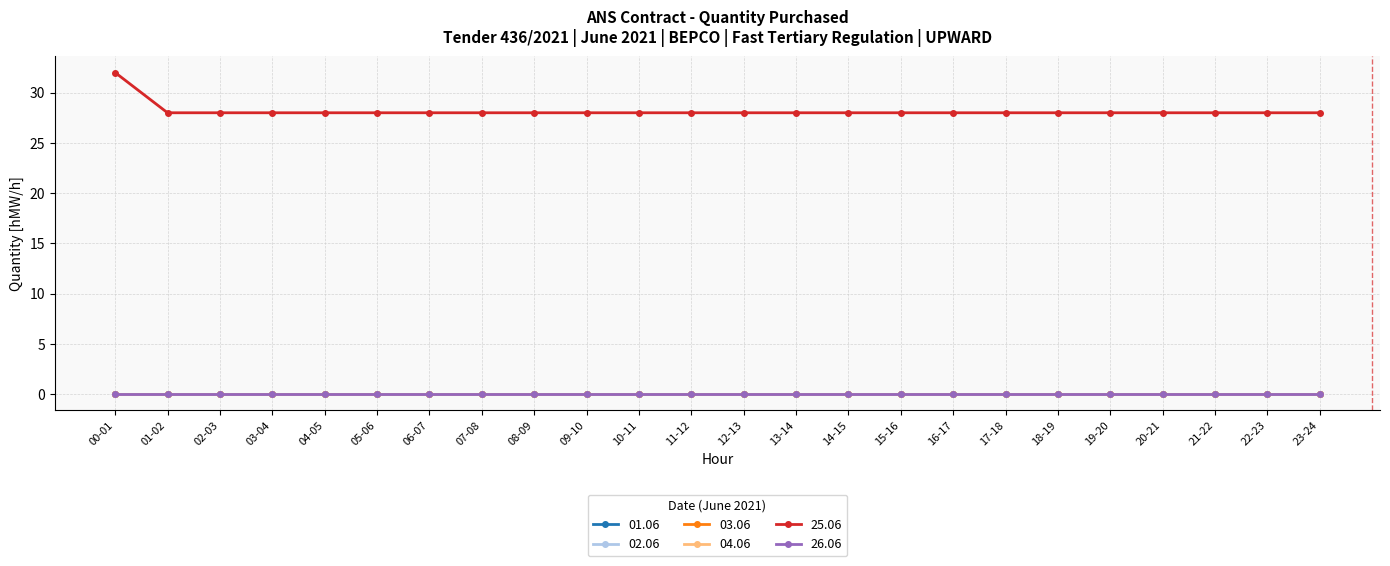

What is the label of the 15th point from the right?

09-10